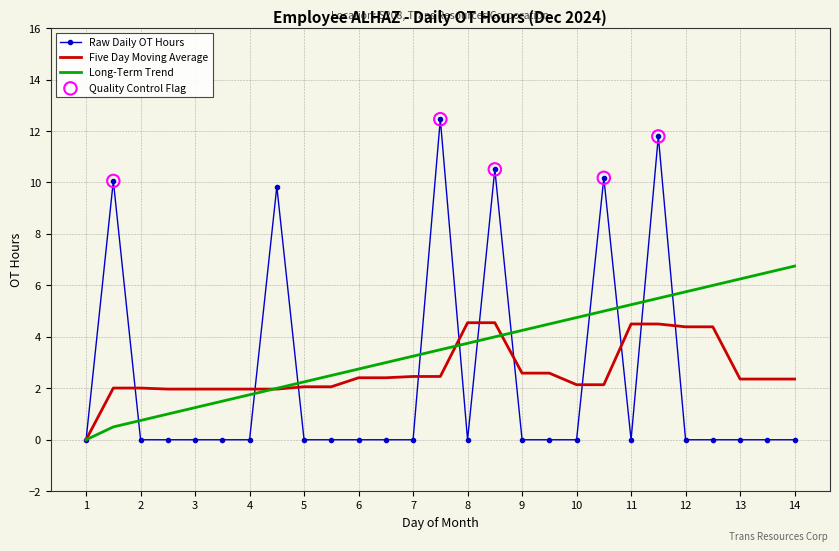

Which series has the largest total across all categories?

Long-Term Trend